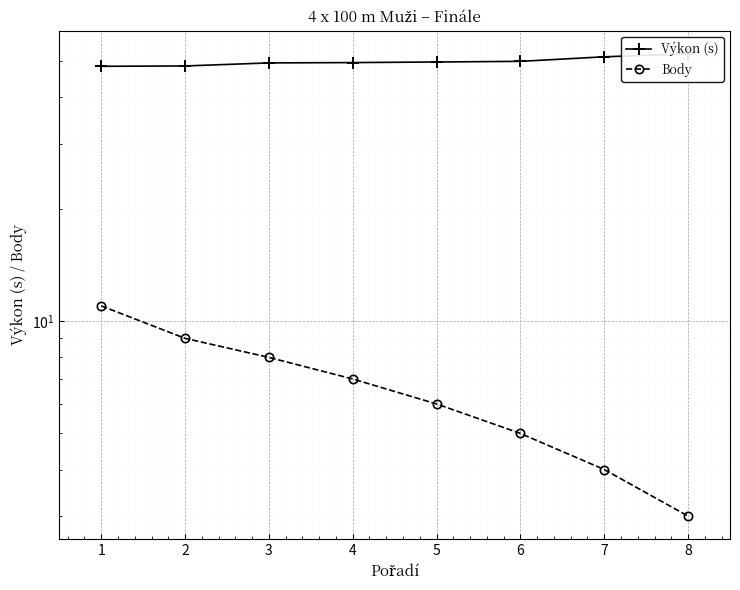

Does the chart display data point markers on the line(s)?

Yes